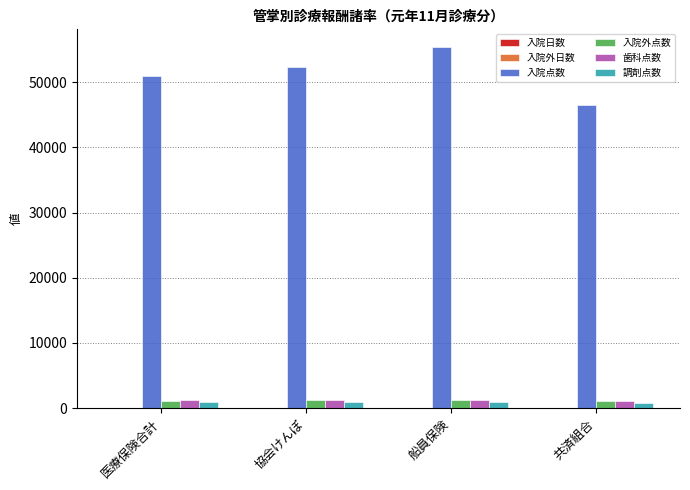

Which series changed the most between 協会けんぽ and 共済組合?

入院点数